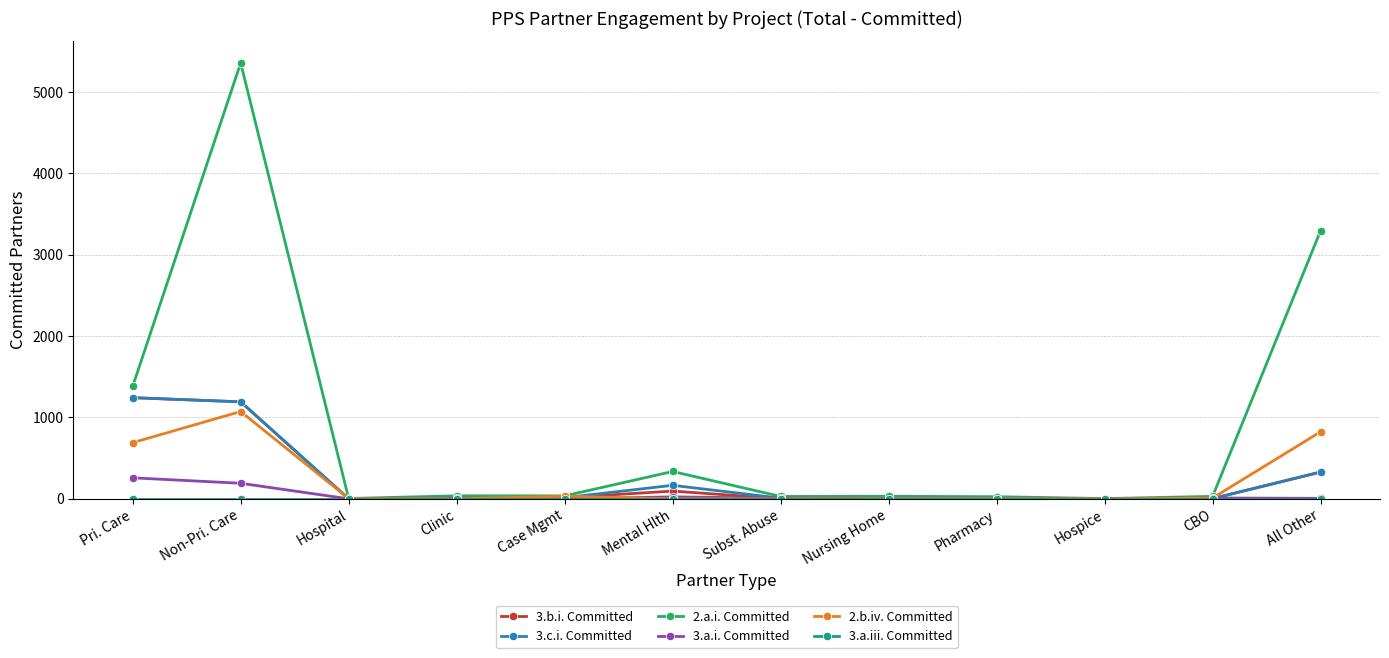

At which category does 2.a.i. Committed reach its first local peak?

Non-Pri. Care